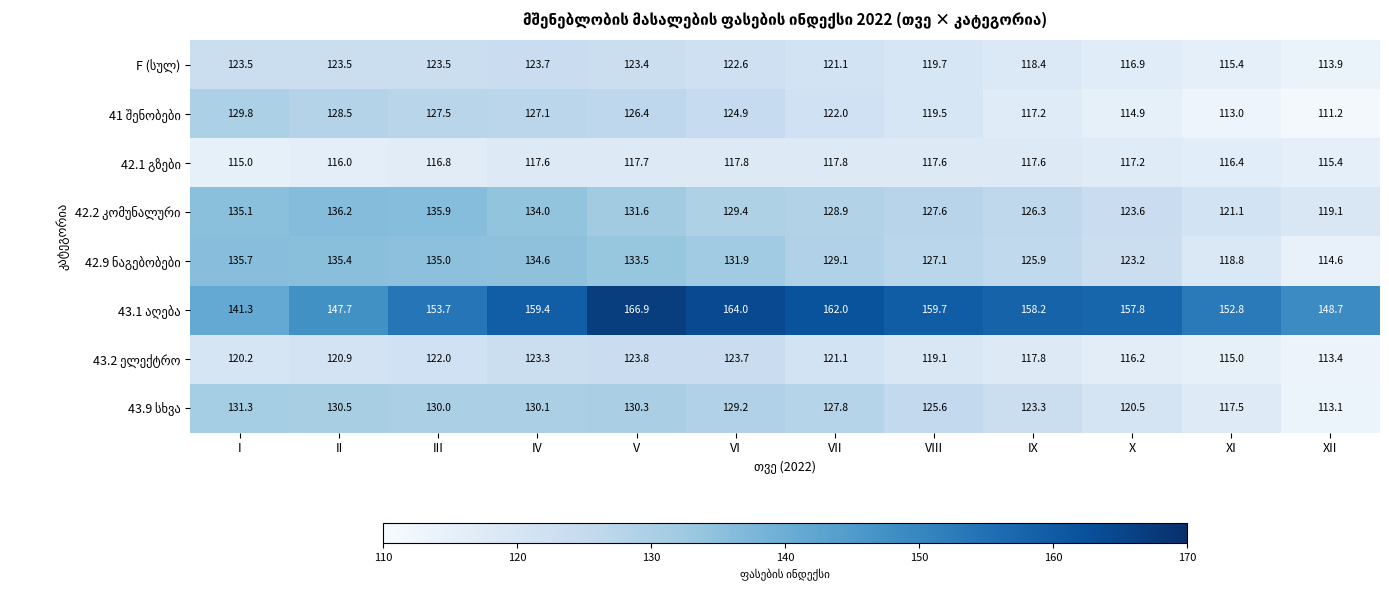

What is the difference between the highest and lowest values at VIII?

42.1